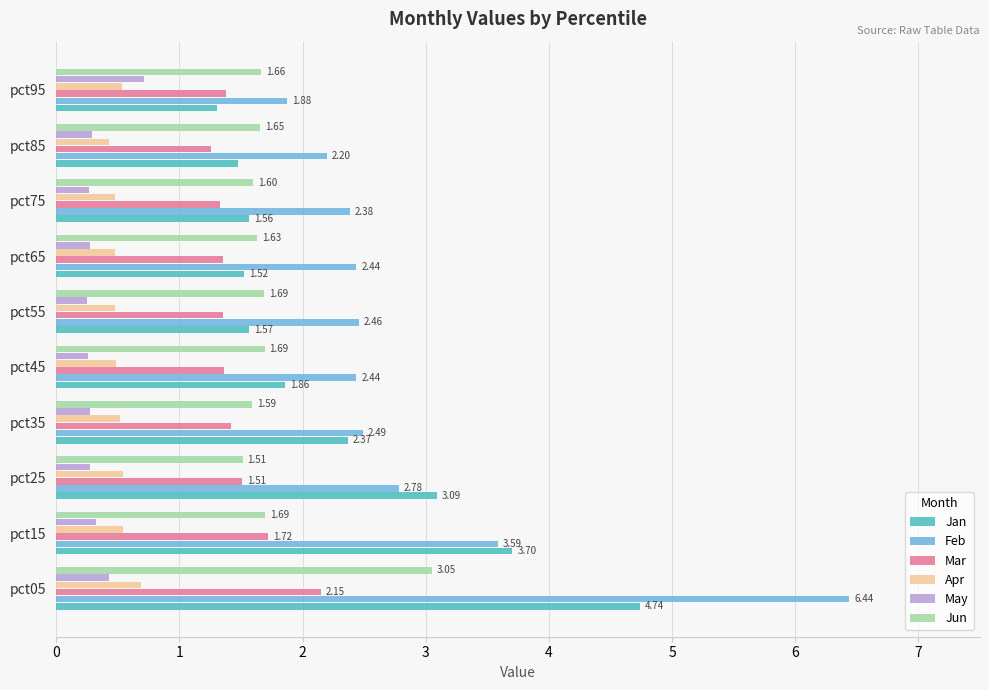

Which series has the widest spread of values?

Feb